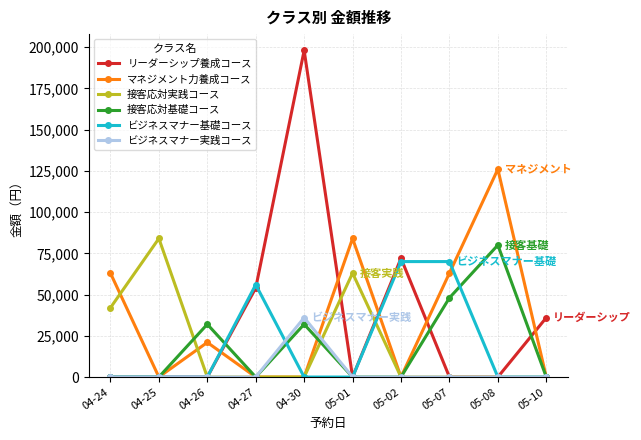

What is the sum of all マネジメント力養成コース values?

357000